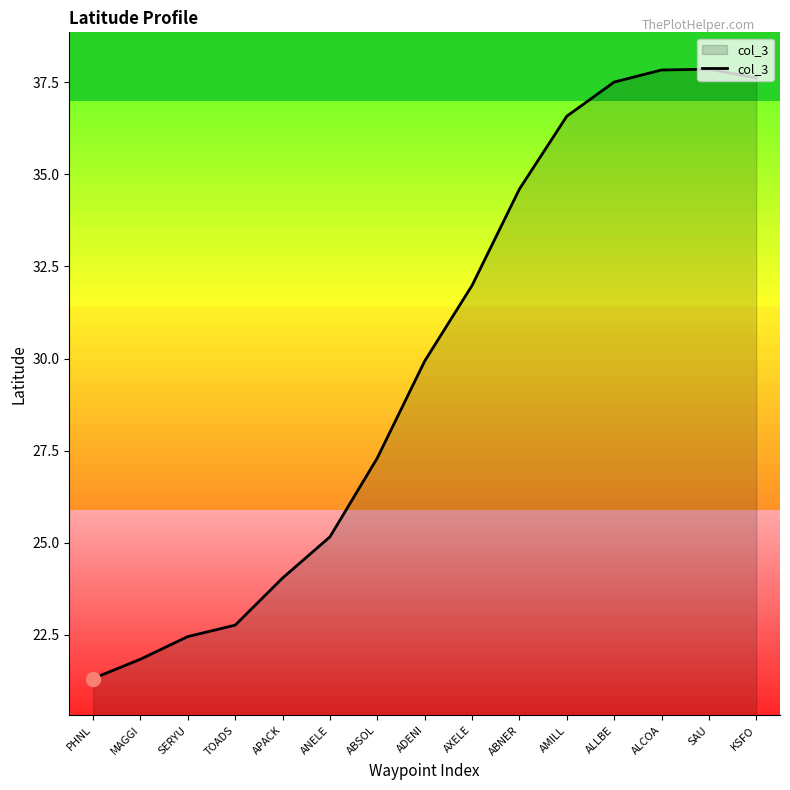

What is the maximum value shown in the chart?

37.9